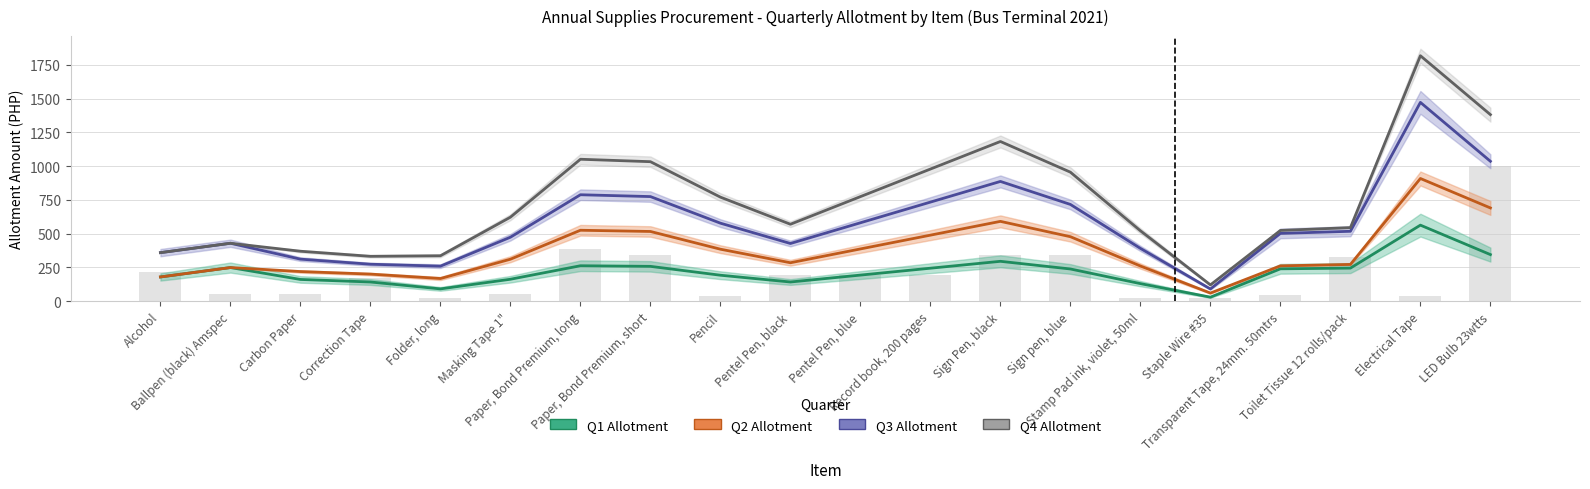

Rank the series by their maximum value, from lowest to highest.

Q1 Allotment, Q2 Allotment, Q3 Allotment, Q4 Allotment